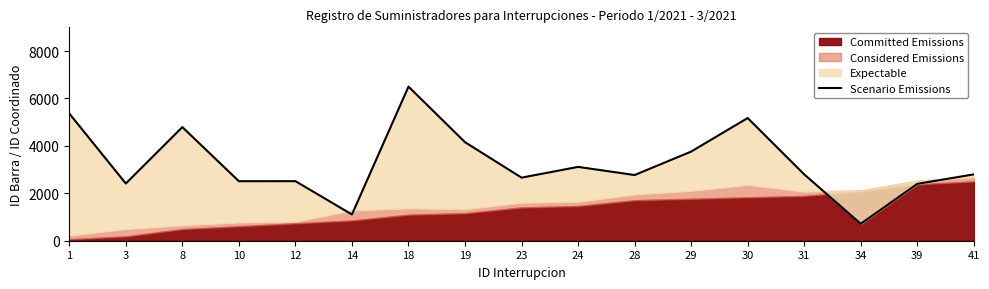

List the labels in order of value, largest first.

18, 1, 30, 8, 19, 29, 24, 31, 41, 28, 23, 12, 10, 3, 39, 14, 34